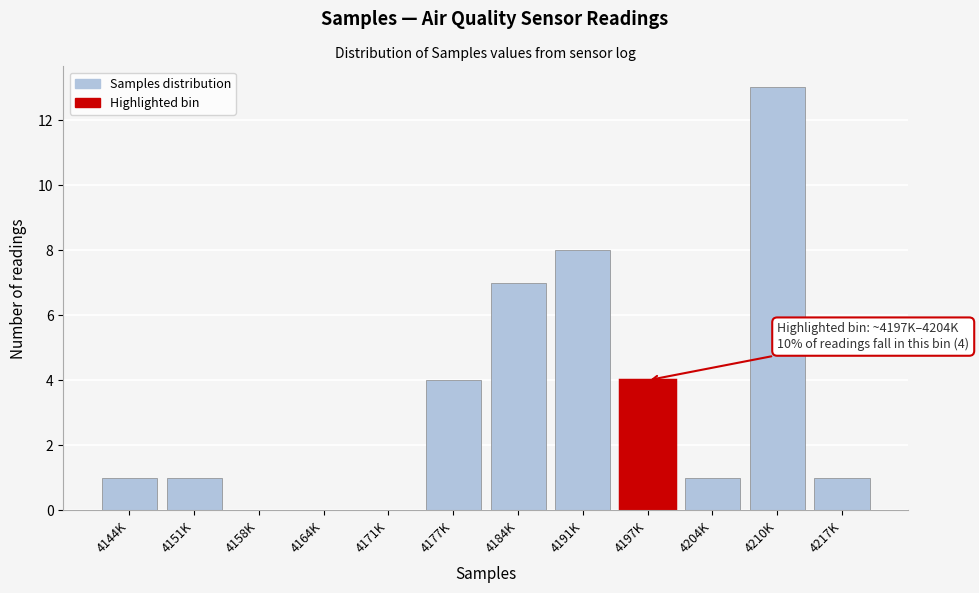

Reading left to right, extract all data points from this chart.

4144K=1	4151K=1	4158K=0	4164K=0	4171K=0	4177K=4	4184K=7	4191K=8	4197K=4	4204K=1	4210K=13	4217K=1